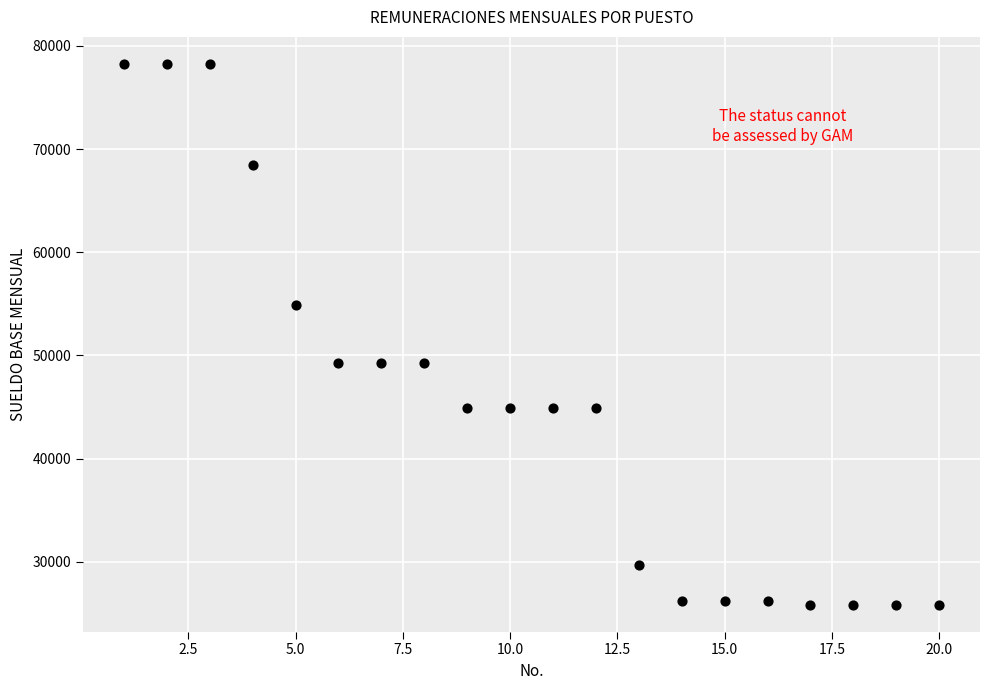

What is the range of X values (max minus min)?

19.0